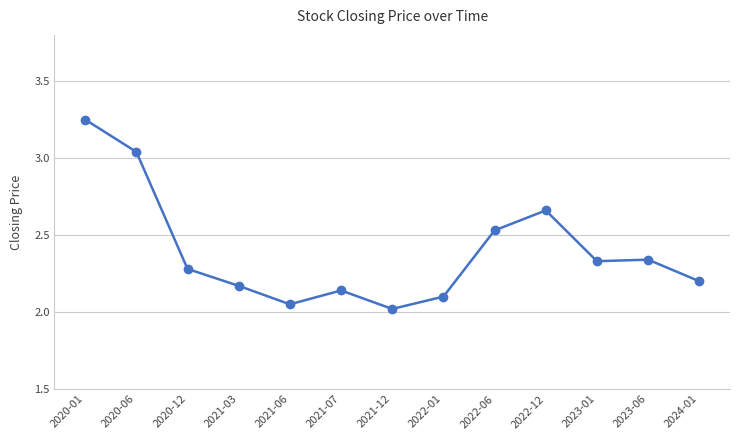

What is the label of the 13th point from the right?

2020-01